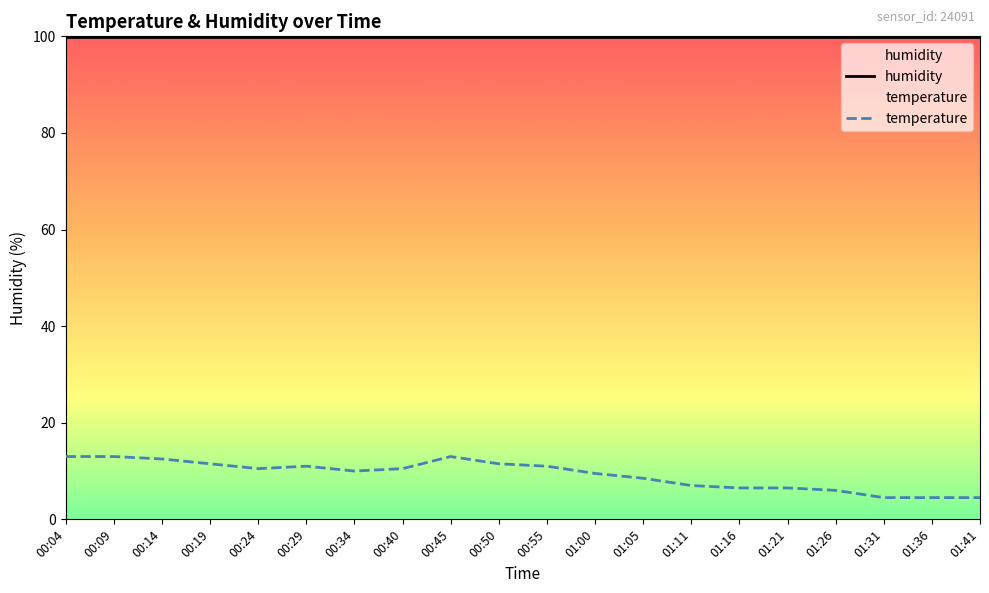

What is the difference between the maximum and second lowest values?

8.5